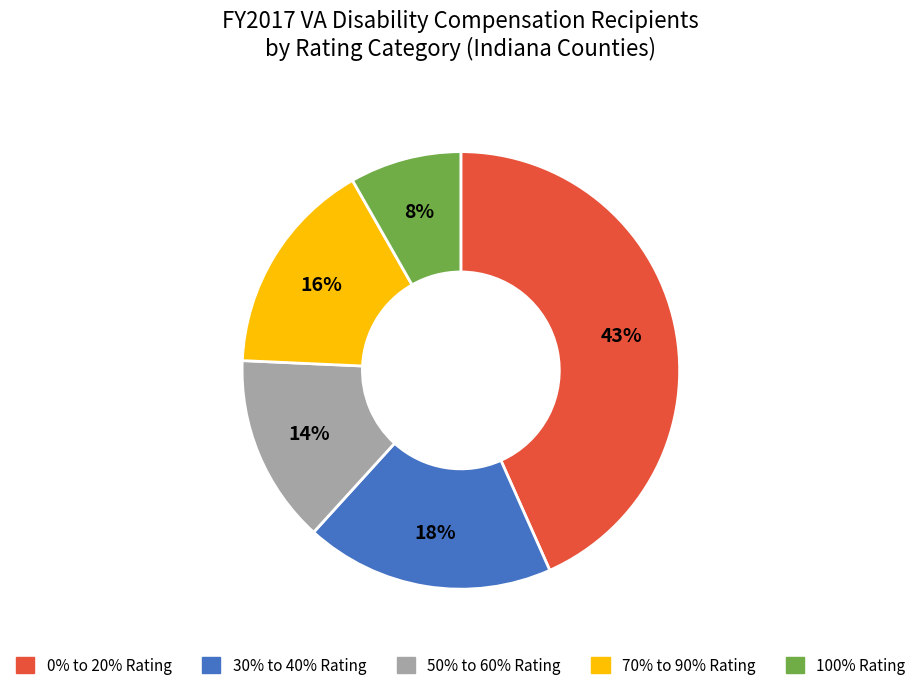

Combined, do 50% to 60% Rating and 30% to 40% Rating account for over 50%?

No